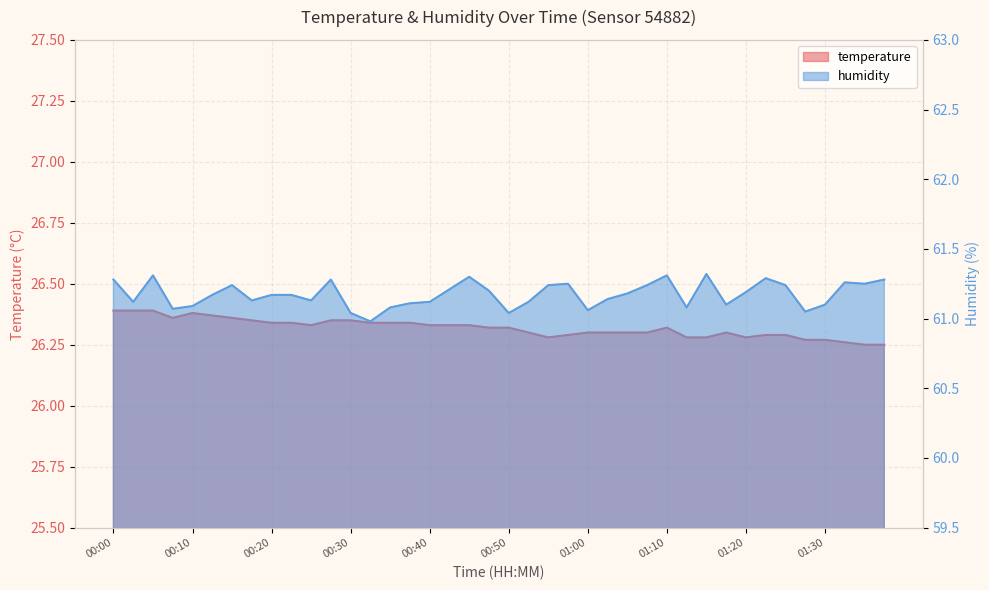

What is the label of the 8th point from the left?

00:17